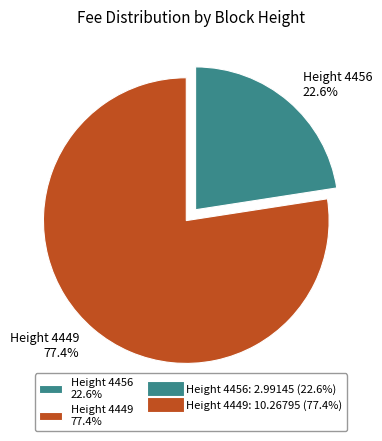

How many segments does this pie chart have?

2